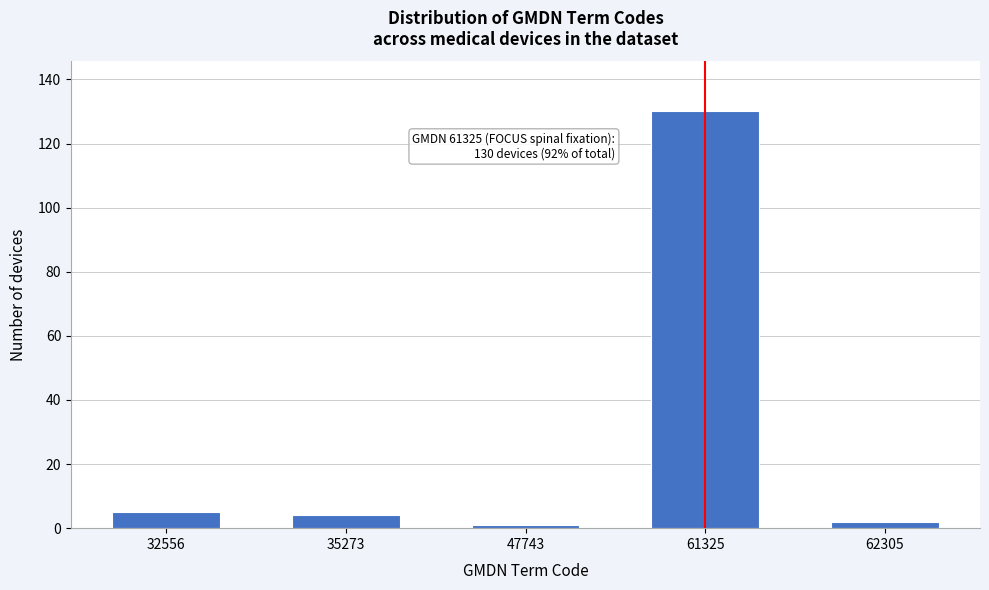

Reading left to right, list all the values displayed in this chart.

5	4	1	130	2